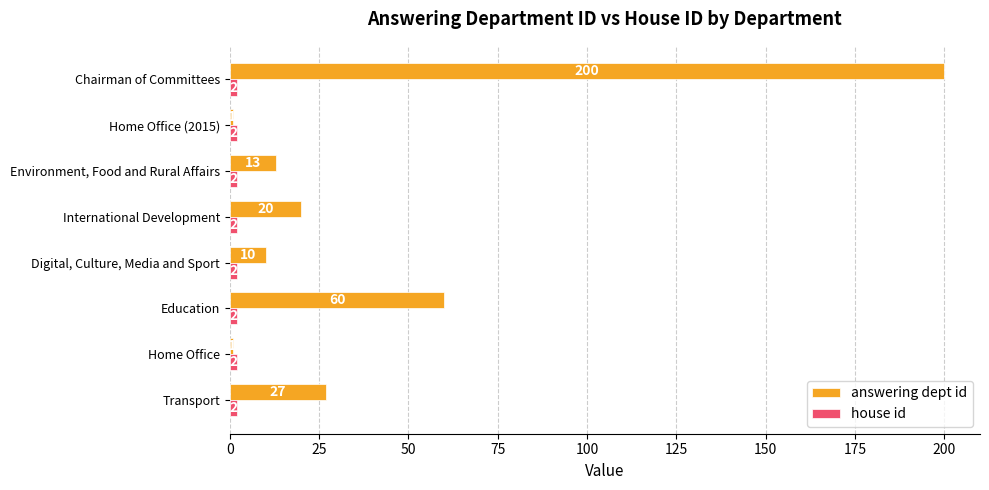

The answering dept id series shows 20 at International Development. True or false?

True